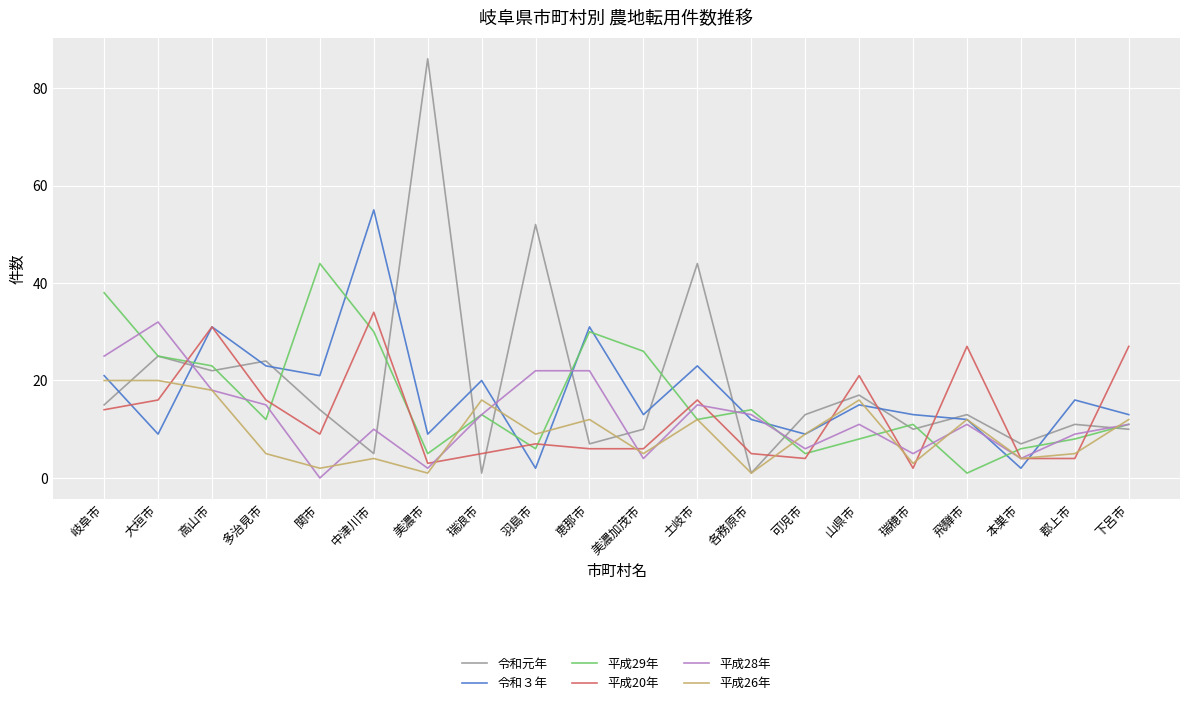

How many lines are shown in the chart?

6